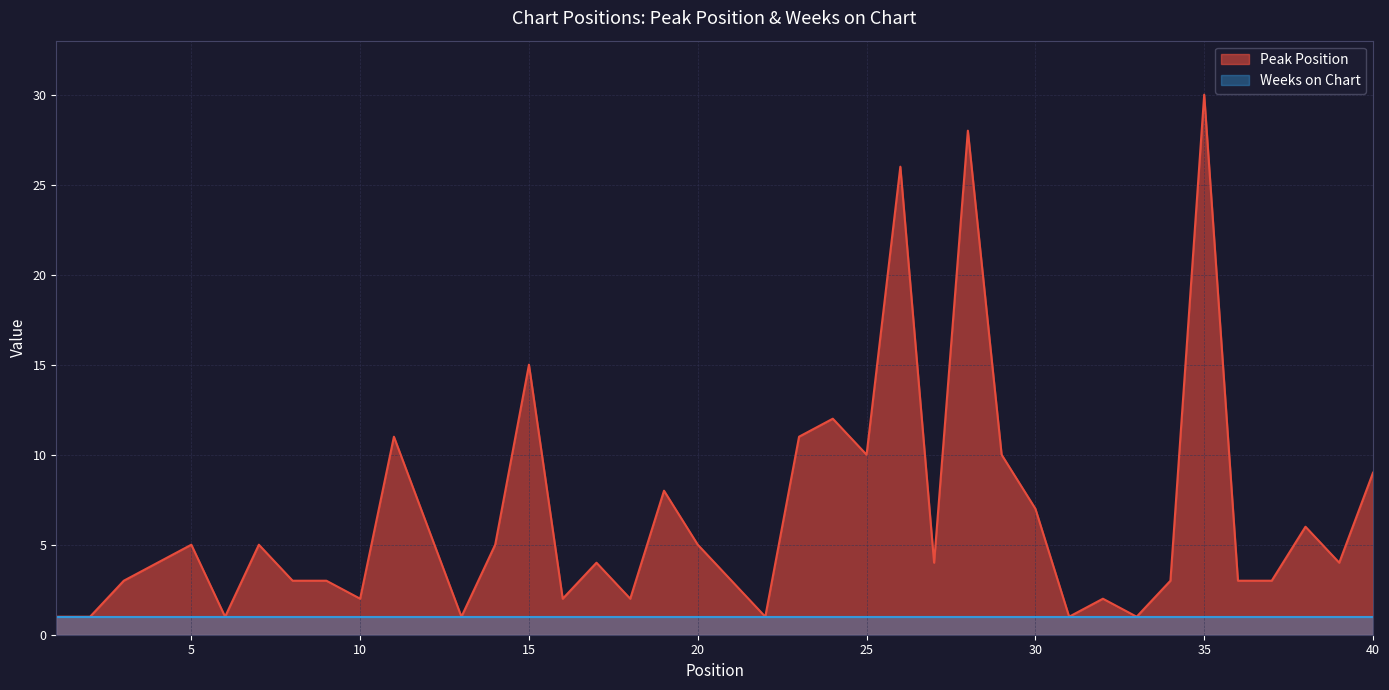

Reading left to right, extract all data points from this chart.

1	1	3	4	5	1	5	3	3	2	11	6	1	5	15	2	4	2	8	5	3	1	11	12	10	26	4	28	10	7	1	2	1	3	30	3	3	6	4	9